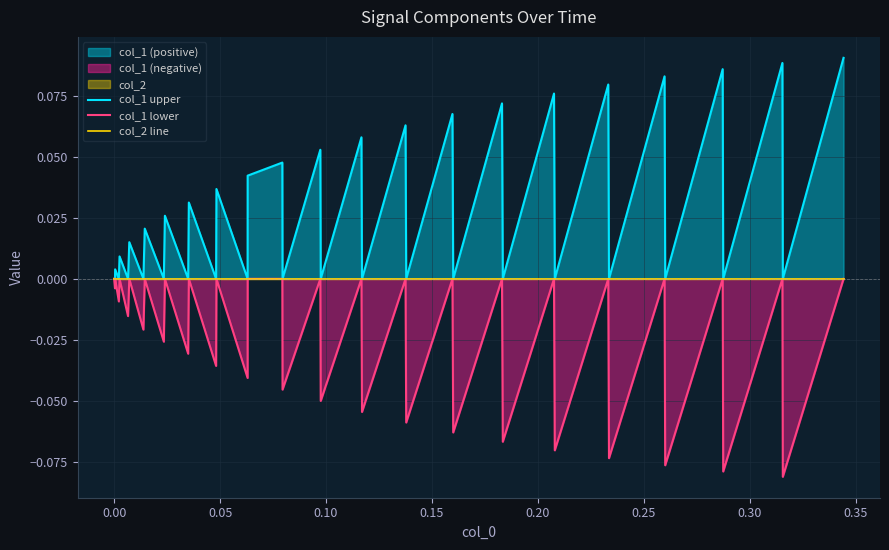

Does the chart display data point markers on the line(s)?

No